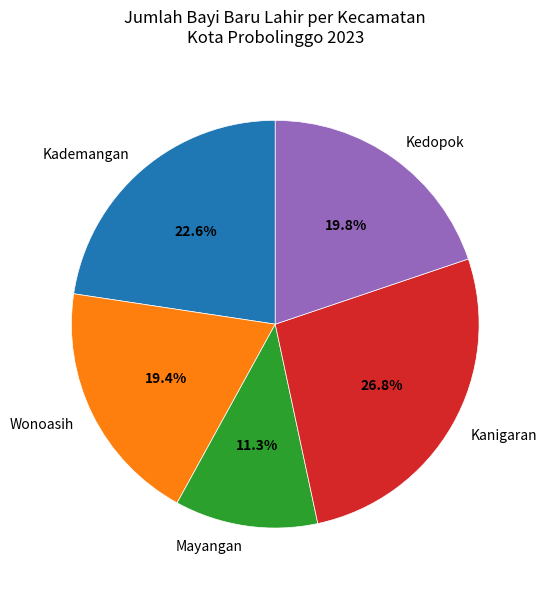

To the nearest percent, what is the combined percentage of Mayangan and Wonoasih?

31%